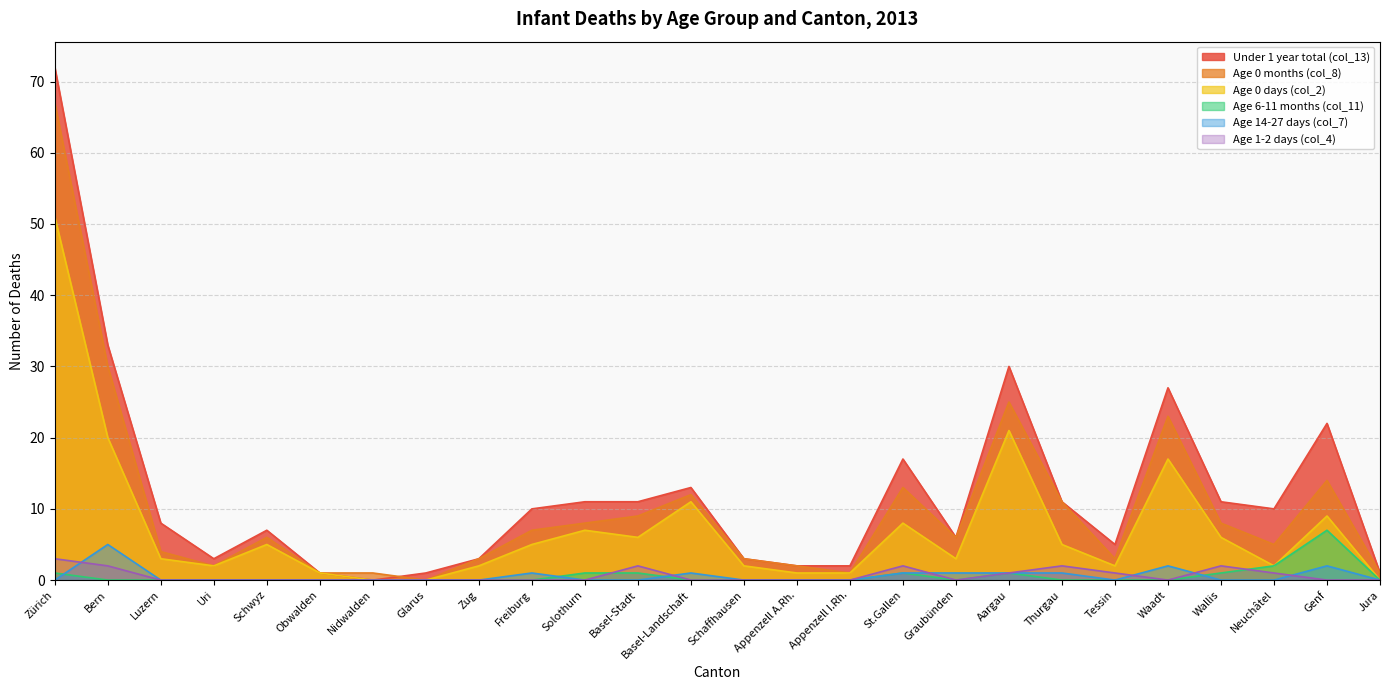

What position from the left is Obwalden?

6